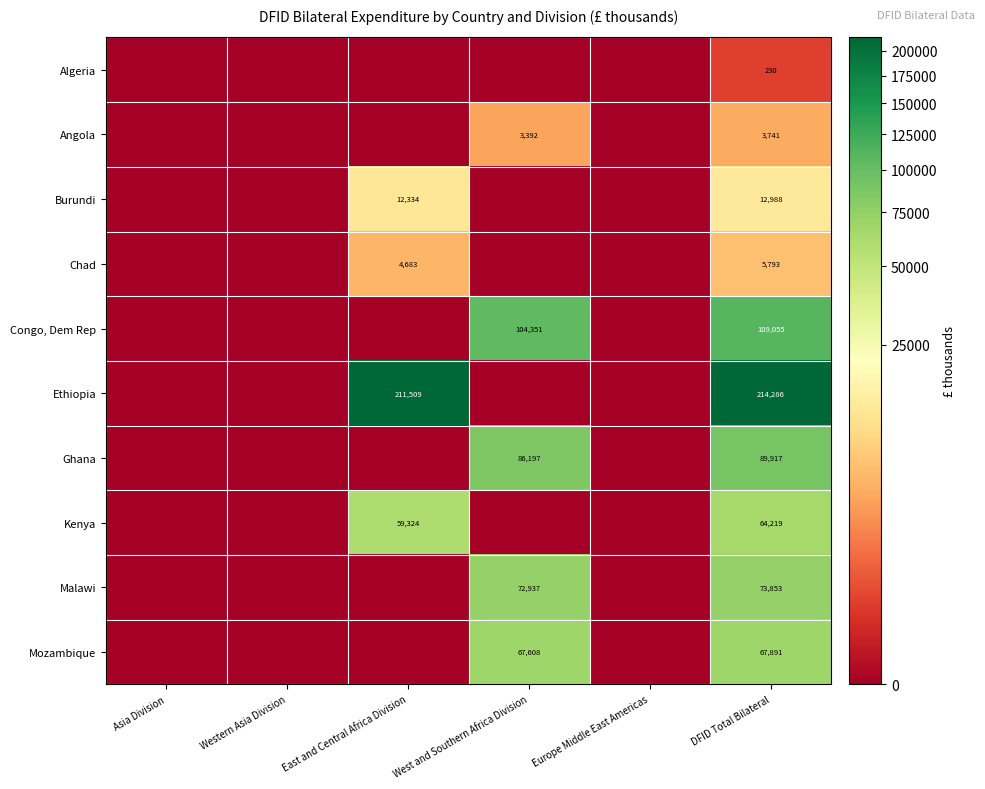

Count the number of categories in the chart.

6